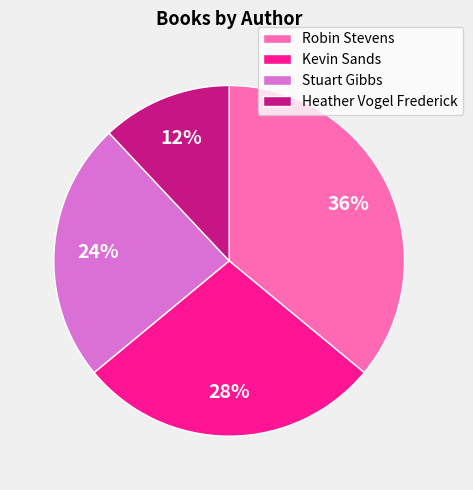

What is the largest slice in the pie chart?

Robin Stevens